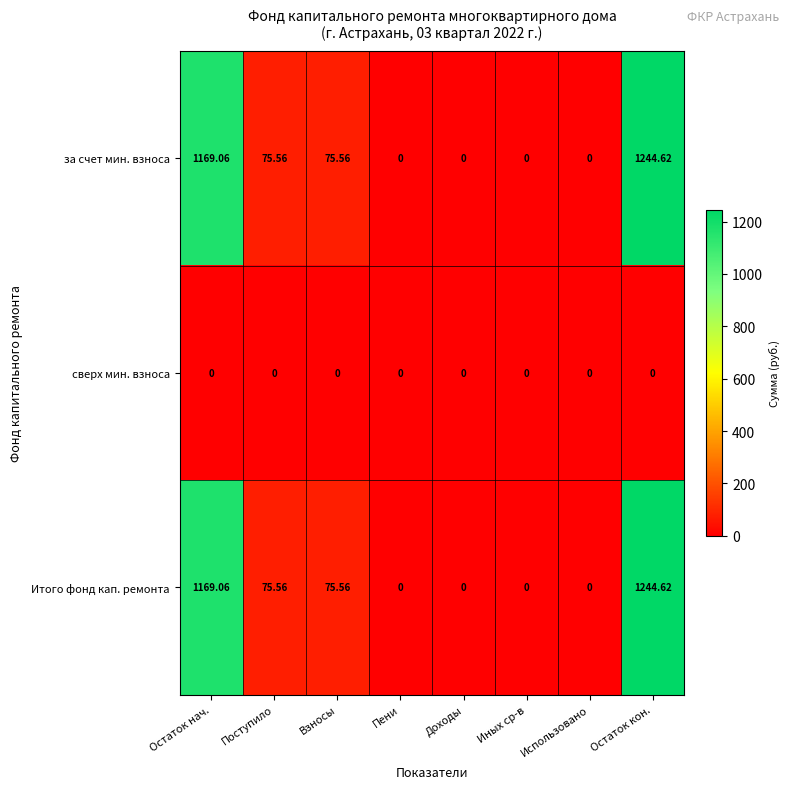

At which label does Итого фонд кап. ремонта first exceed 75?

Остаток нач.